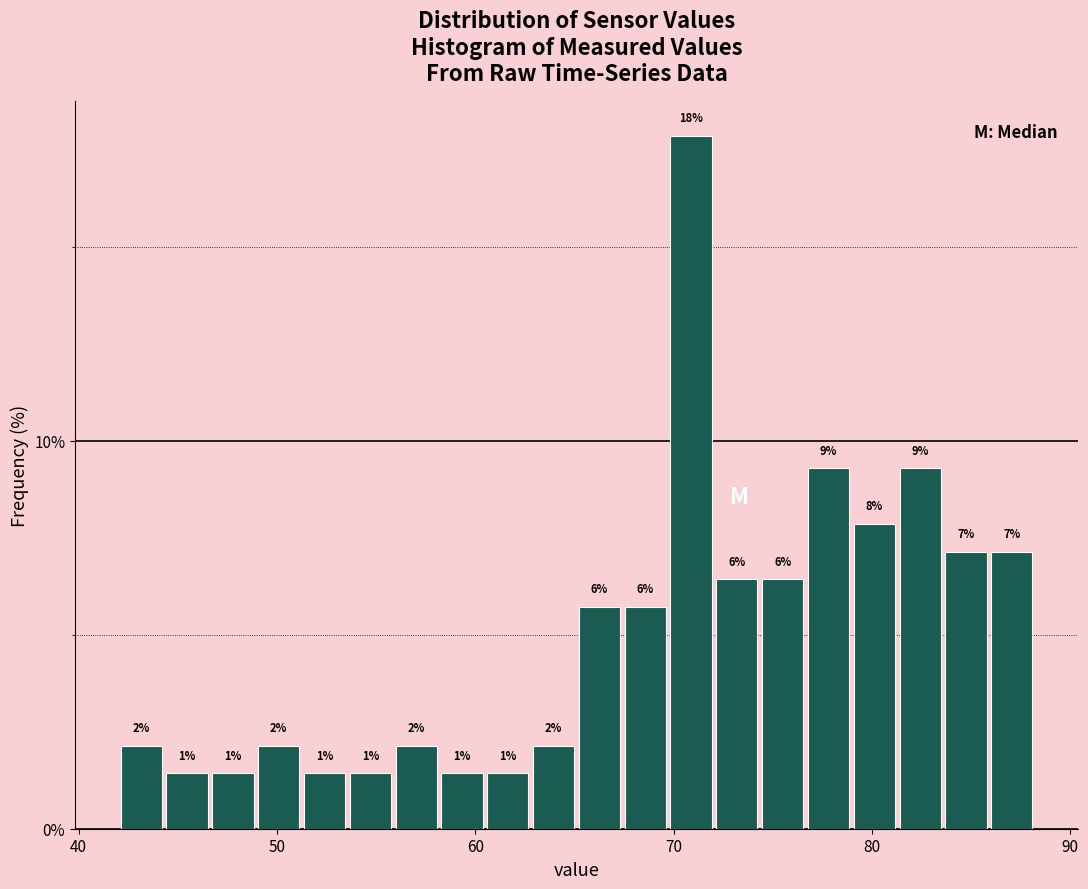

Read against the x-axis, roughly where is the centre of the tallest bar?

71